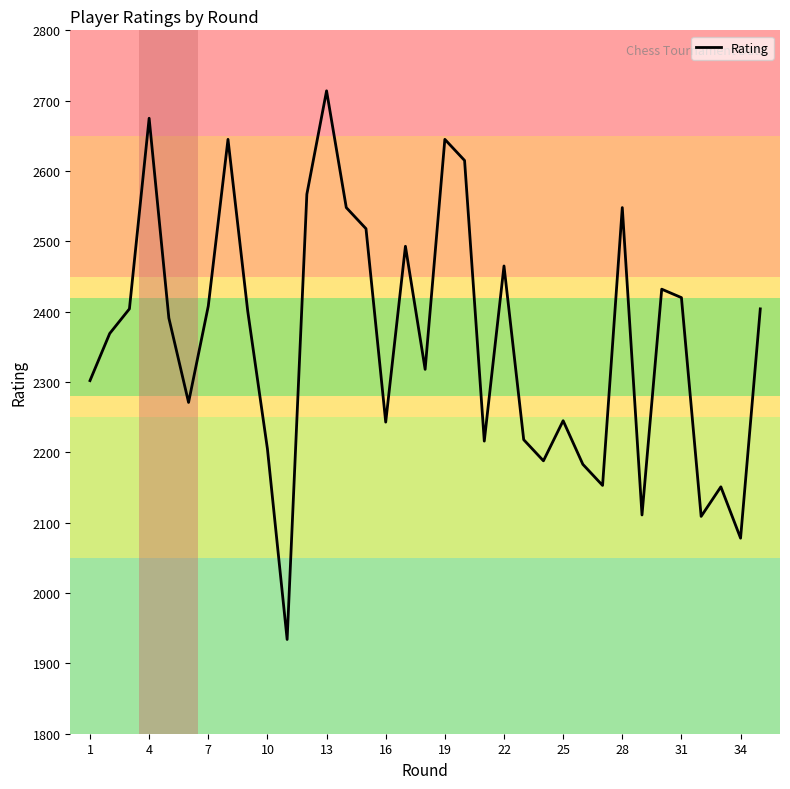

What is the difference between the maximum and minimum values?

780